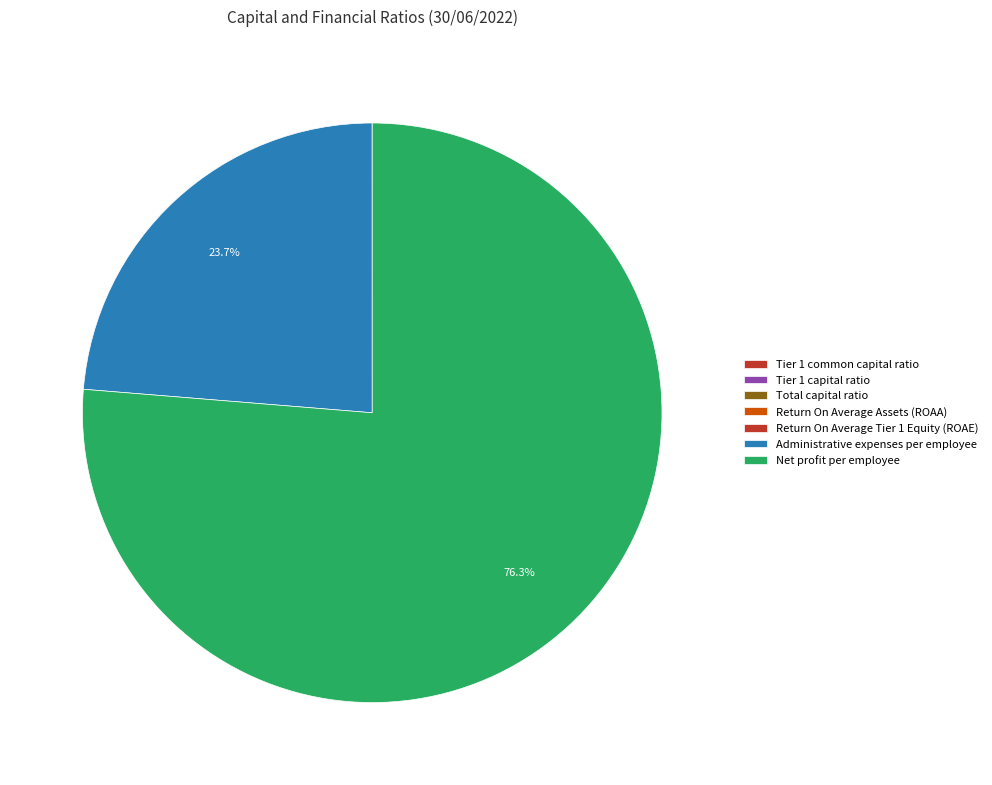

How many slices are in this pie chart?

7